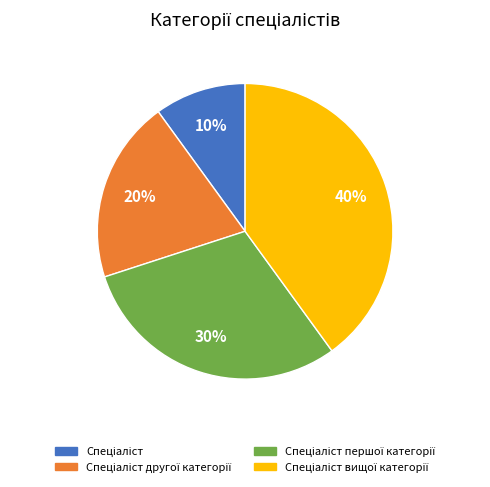

To the nearest percent, what is the difference between the largest and smallest slice percentages?

30%